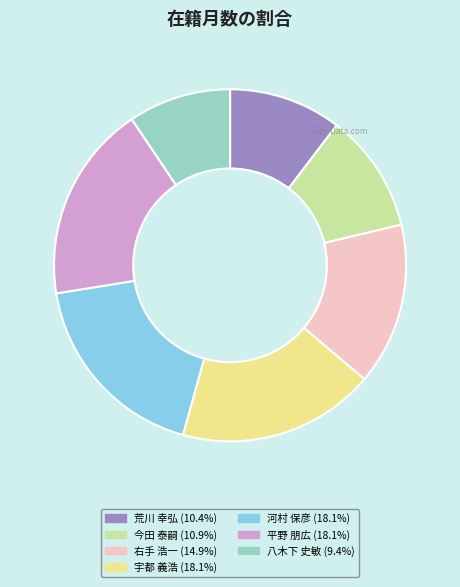

Which slice is the smallest?

八木下 史敏